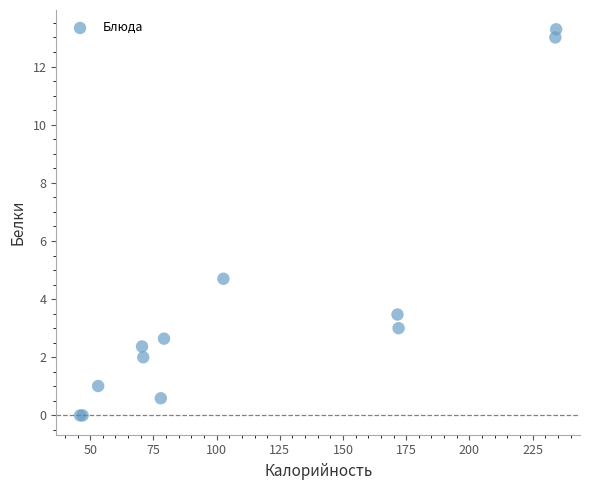

What Y value in the scatter plot is closest to 6?

4.7